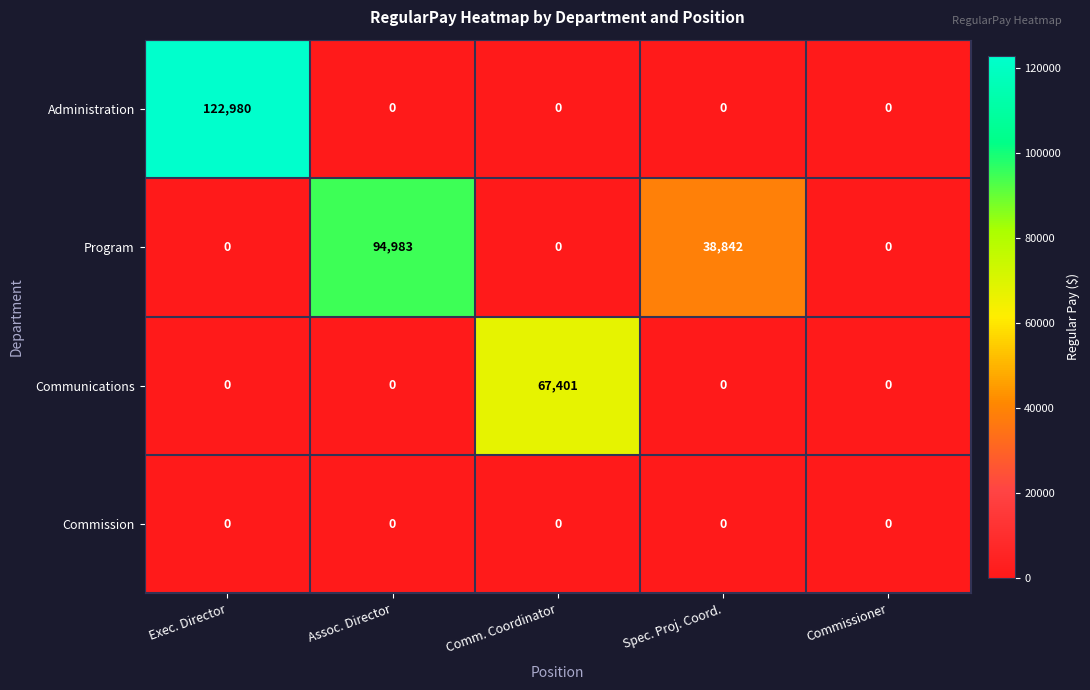

List the series in order of their peak value, lowest first.

Commission, Communications, Program, Administration